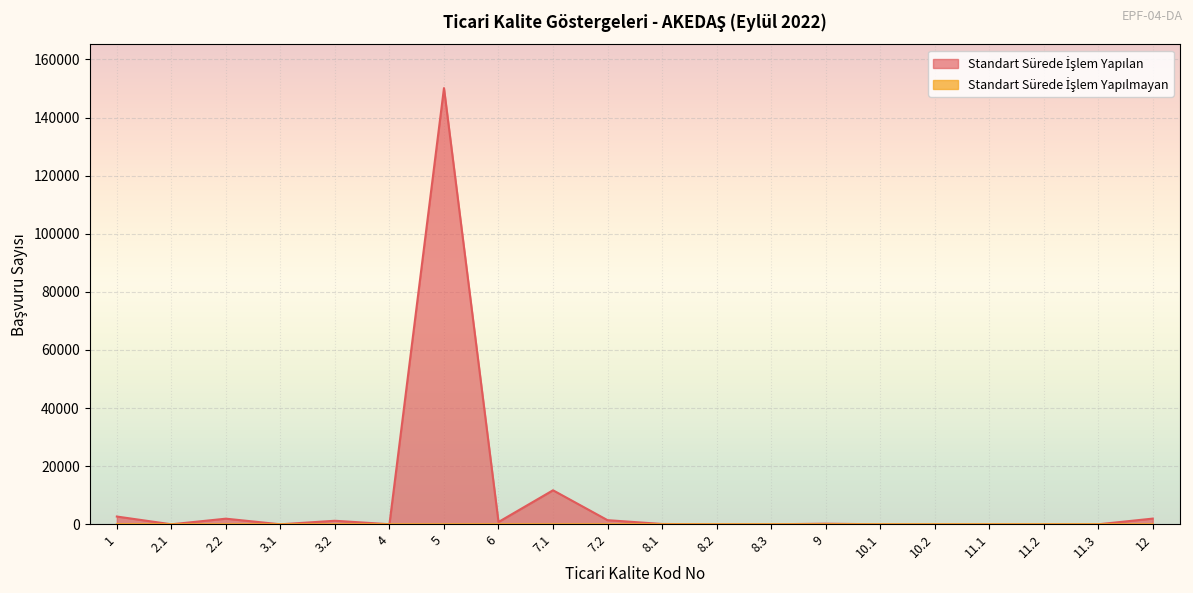

Does the chart display data point markers on the line(s)?

No